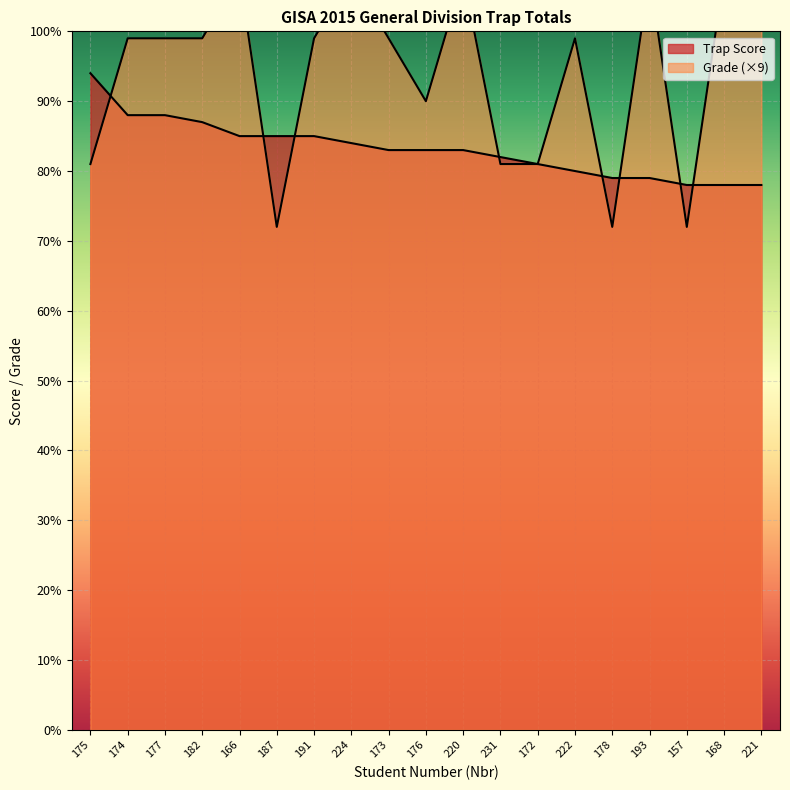

After their last crossing, which series has the higher values: Trap Score or Grade?

Grade